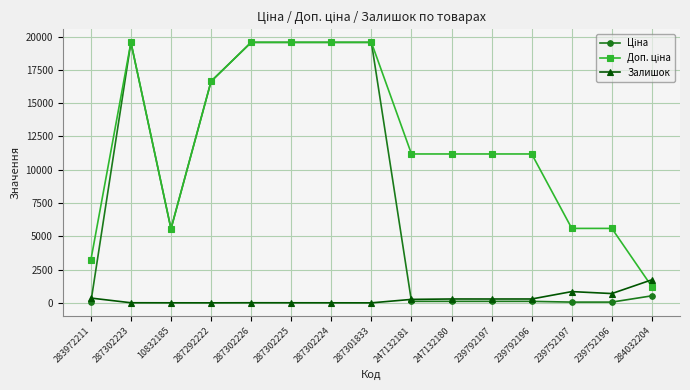

At how many categories does at least one series exceed 17821?

5